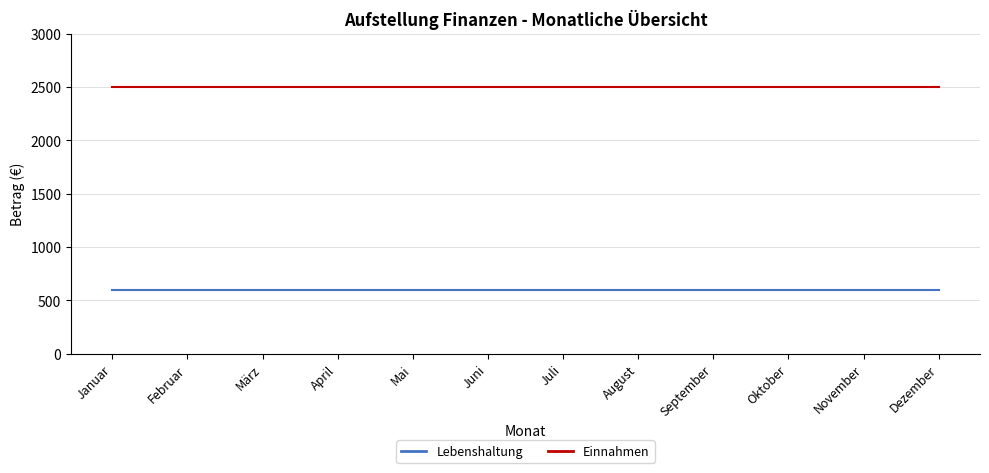

What is the minimum value shown in the chart?

600